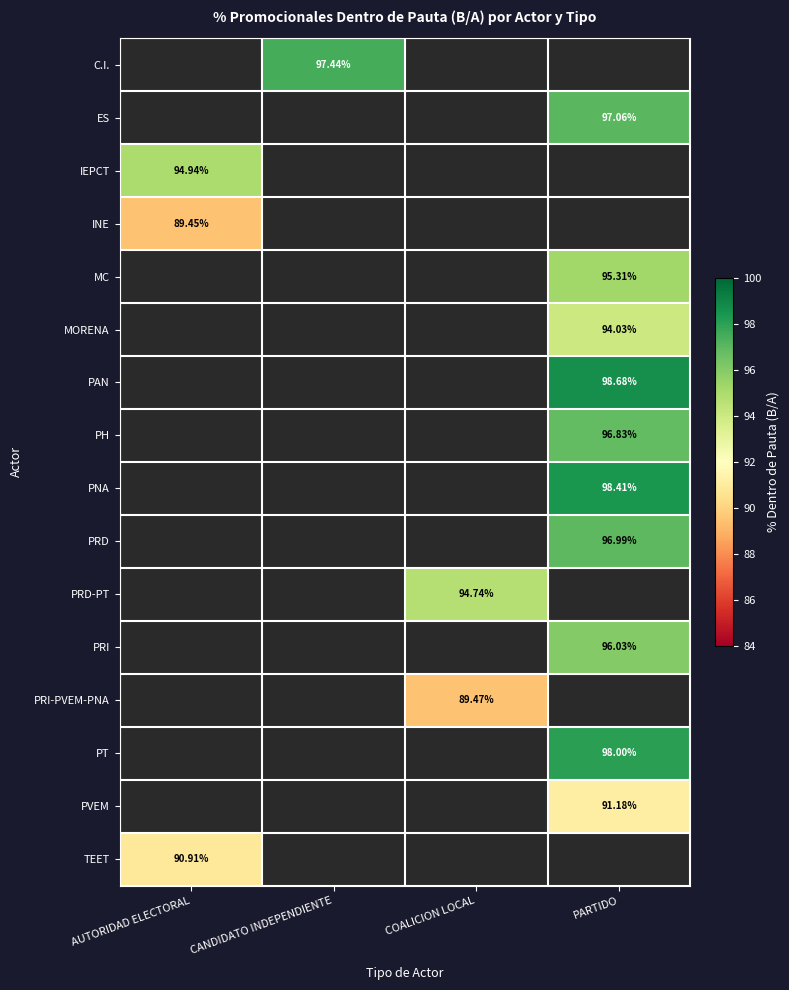

Is it true that PRI equals 41.2 at AUTORIDAD ELECTORAL?

False